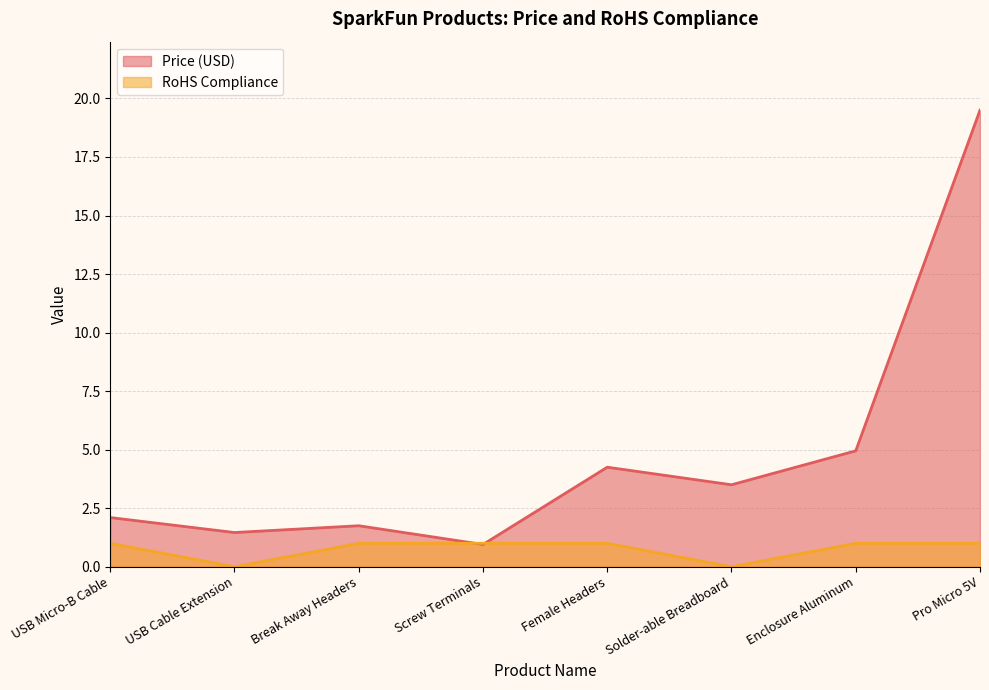

What is the sum of the Price (USD) values at Pro Micro 5V and Enclosure Aluminum?

24.4